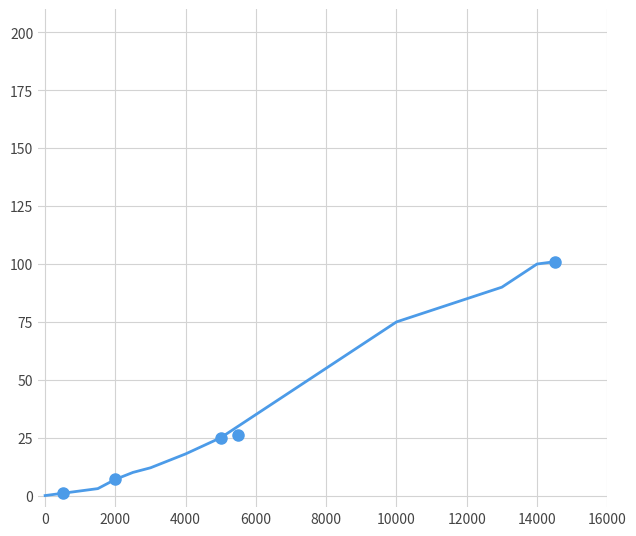

Reading left to right, extract all data points from this chart.

0	1	2	3	7	10	12	15	18	25	35	45	55	65	75	80	85	90	100	101